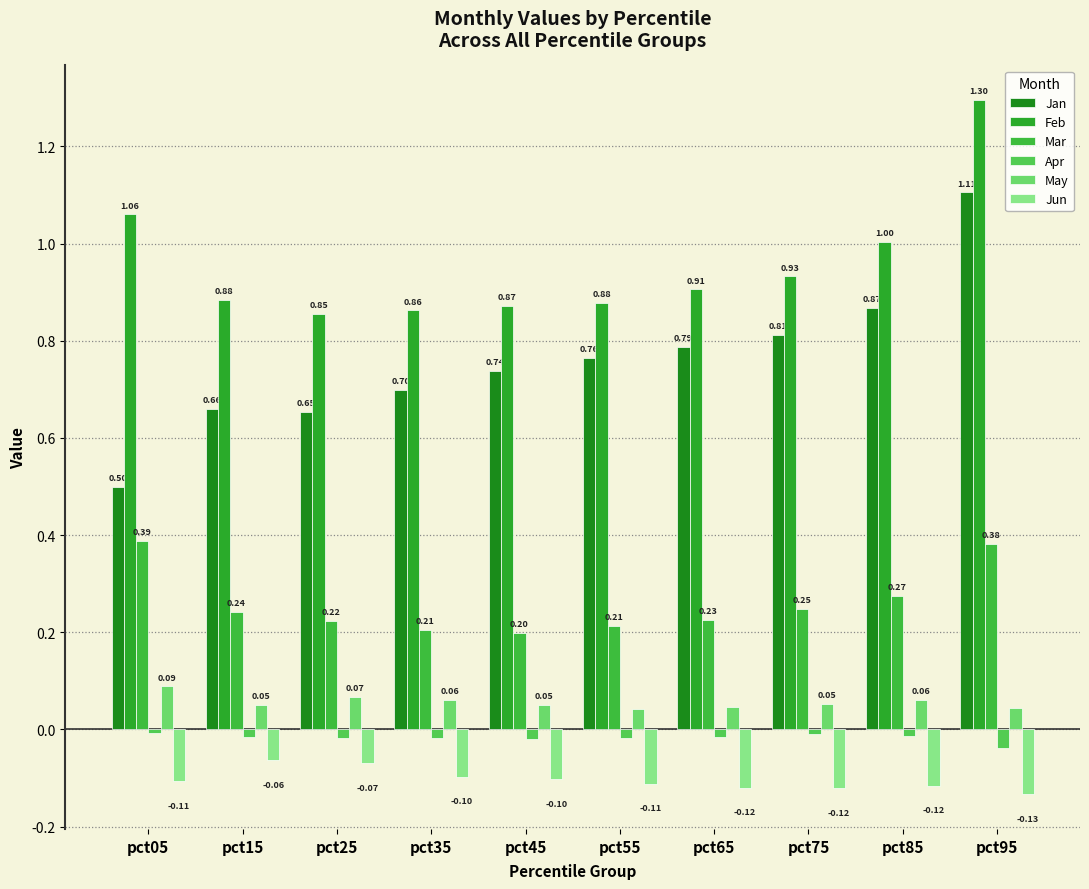

How many data points does each series have?

10